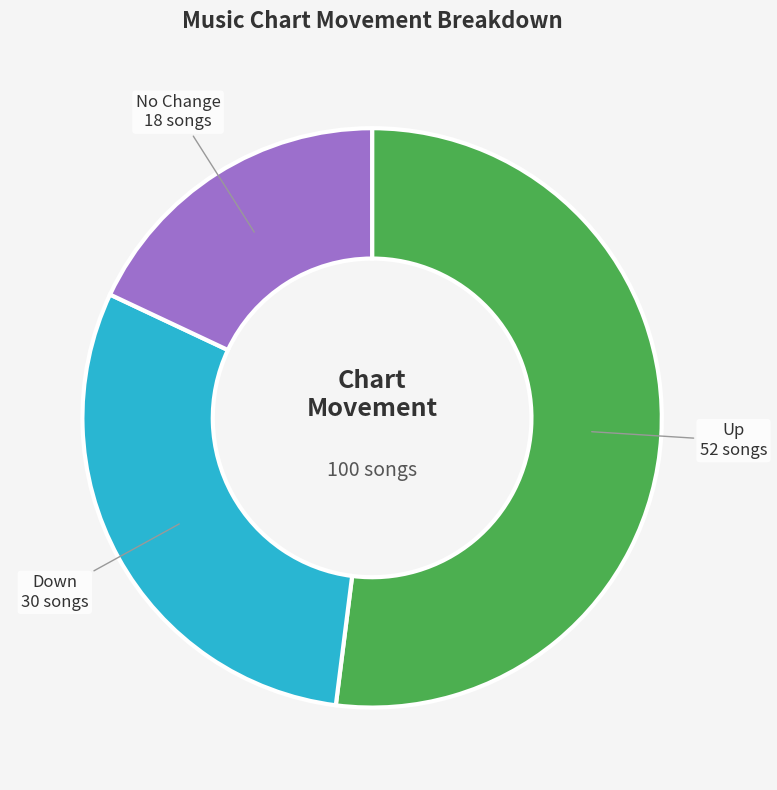

Count the number of slices in the pie.

3